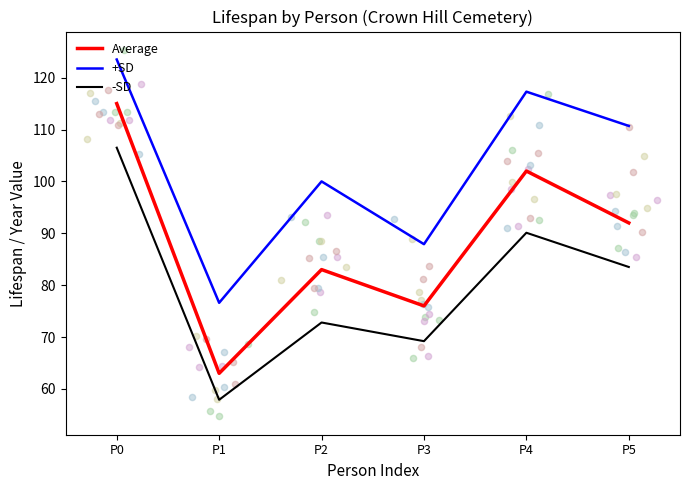

What is the total value across all series at P4?

309.4